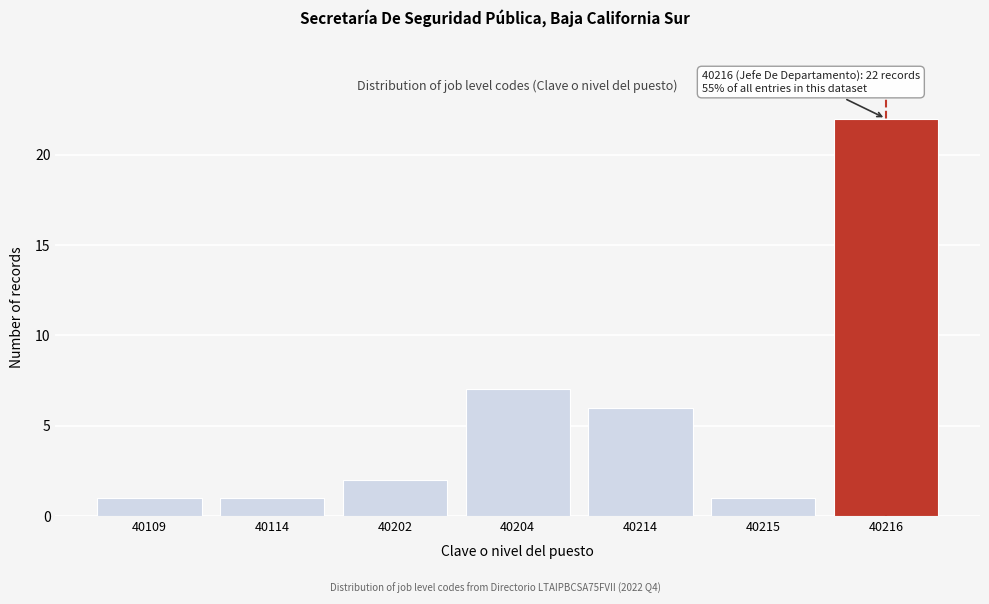

Reading right to left, what are all the values shown in this chart?

22	1	6	7	2	1	1